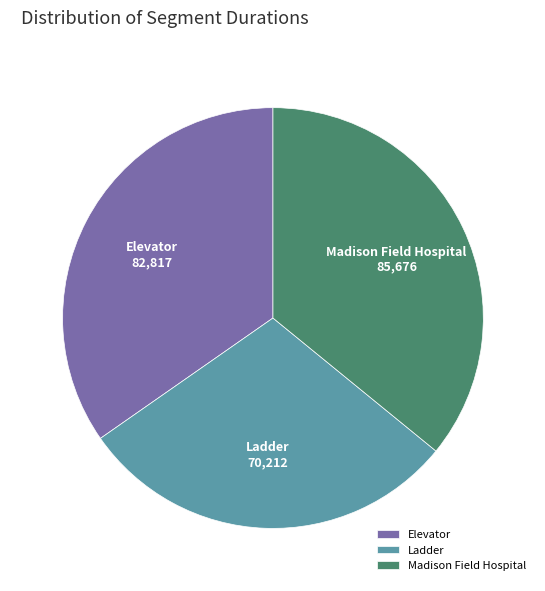

The Ladder slice represents 29% of the pie. True or false?

True